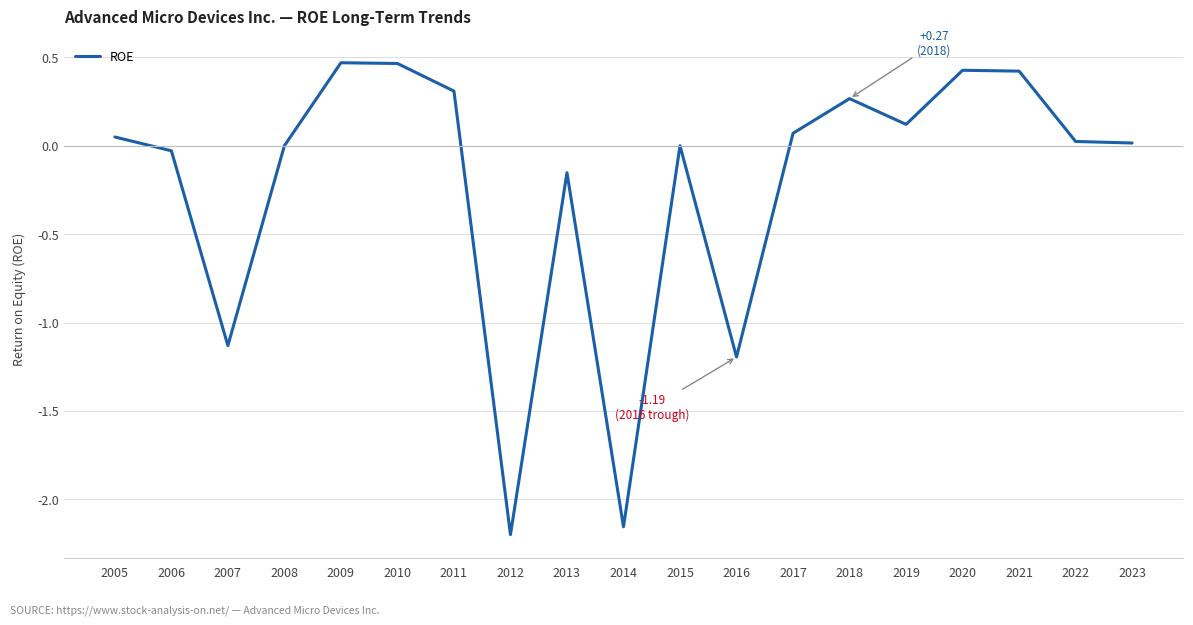

The chart shows a value of -3.5 at 2012. True or false?

False